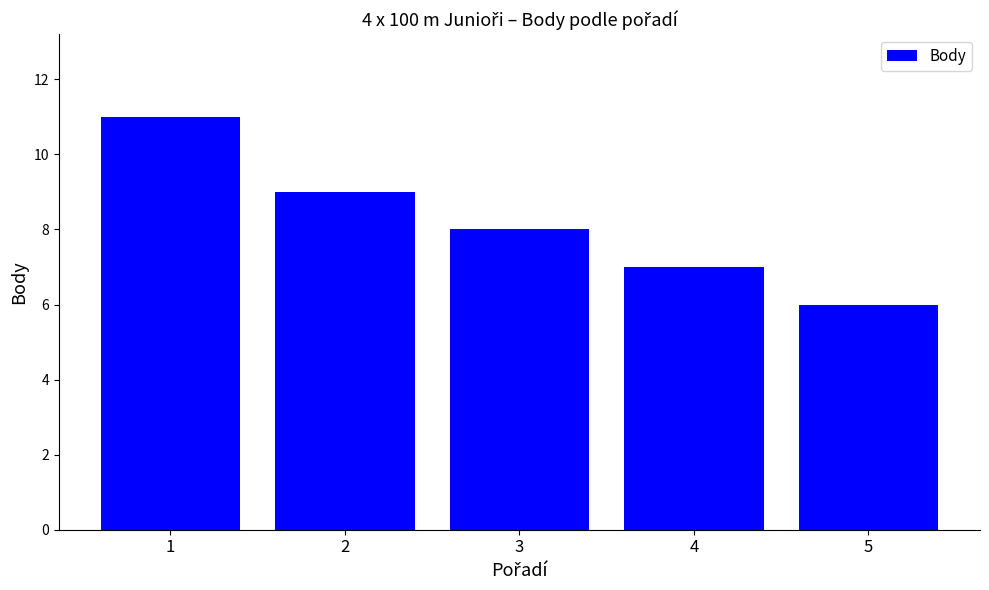

Are the bars horizontal?

No